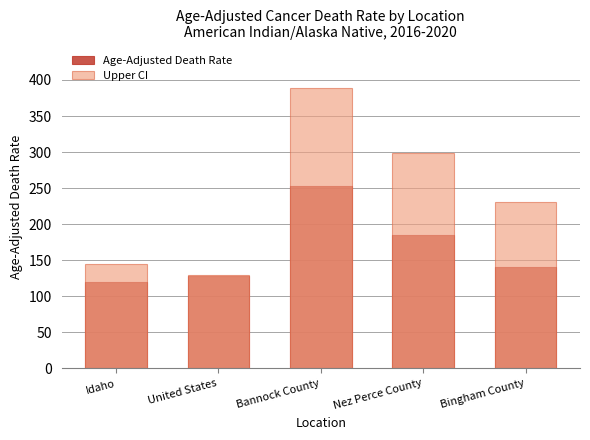

What is the sum of all Upper CI values?

1194.3